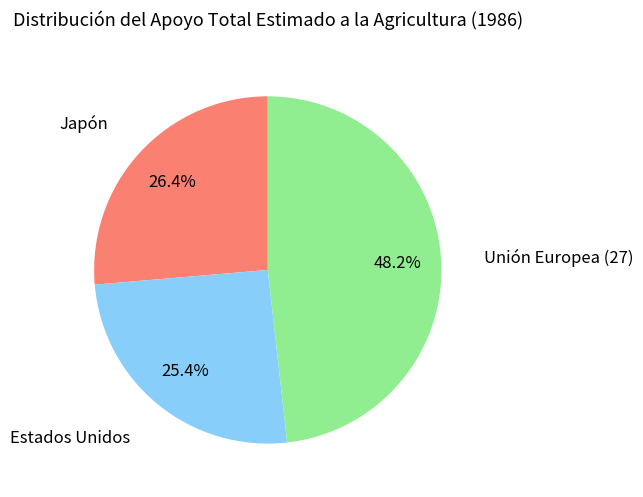

Does any single category account for the majority?

No